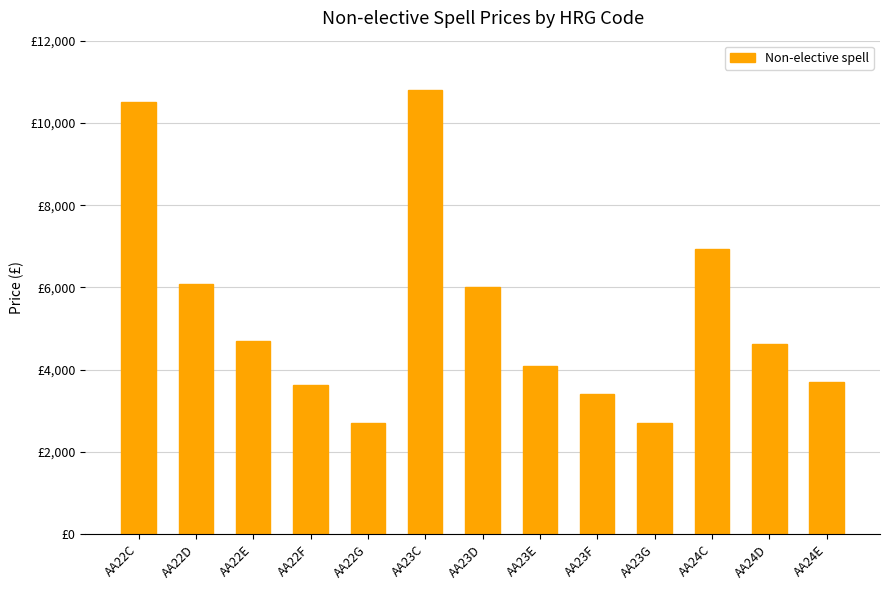

Does the chart contain stacked bars?

No